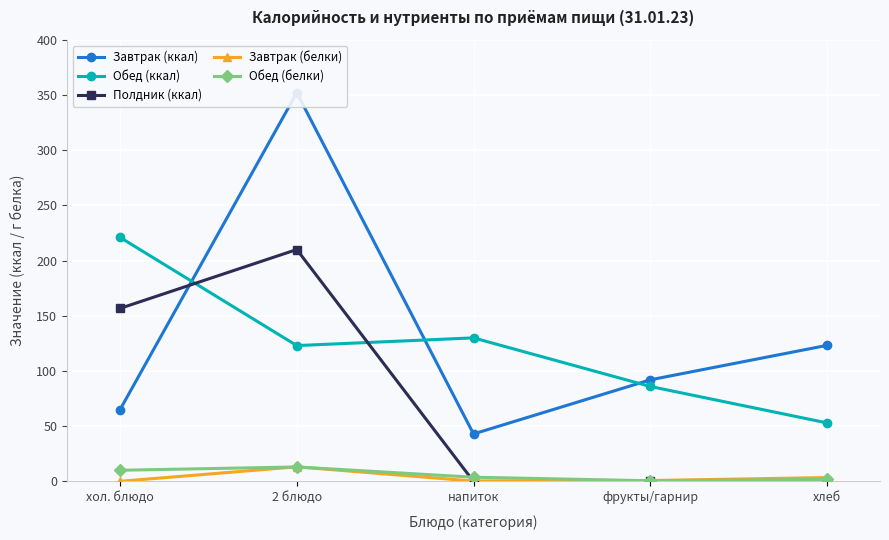

What is the sum of the Завтрак (ккал) values at фрукты/гарнир and 2 блюдо?

444.0